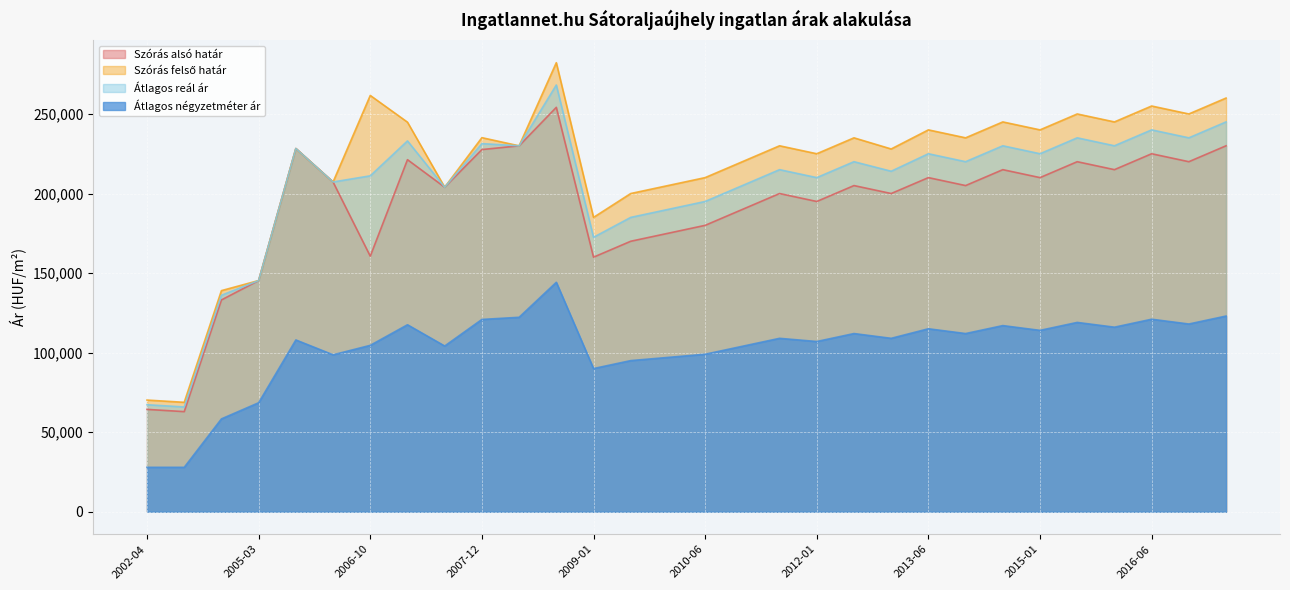

Which series has the largest total across all categories?

Szórás felső határ